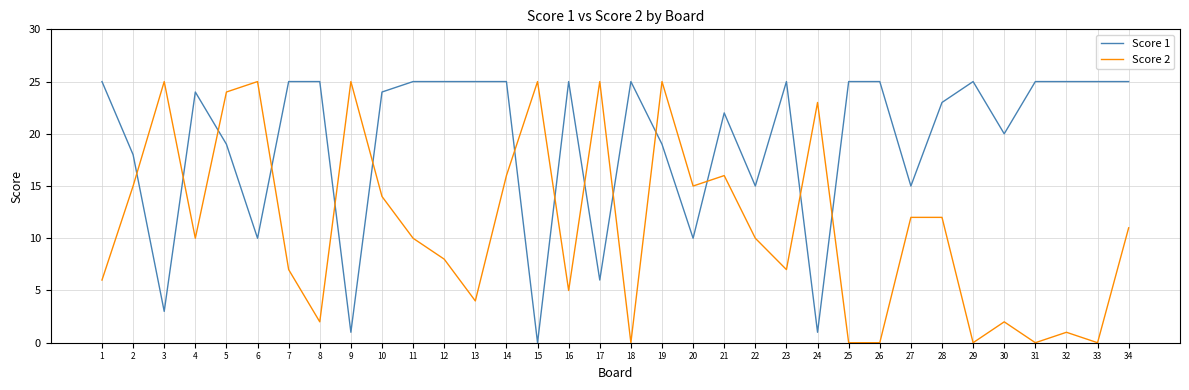

True or false: Score 1 and Score 2 intersect in this chart.

True